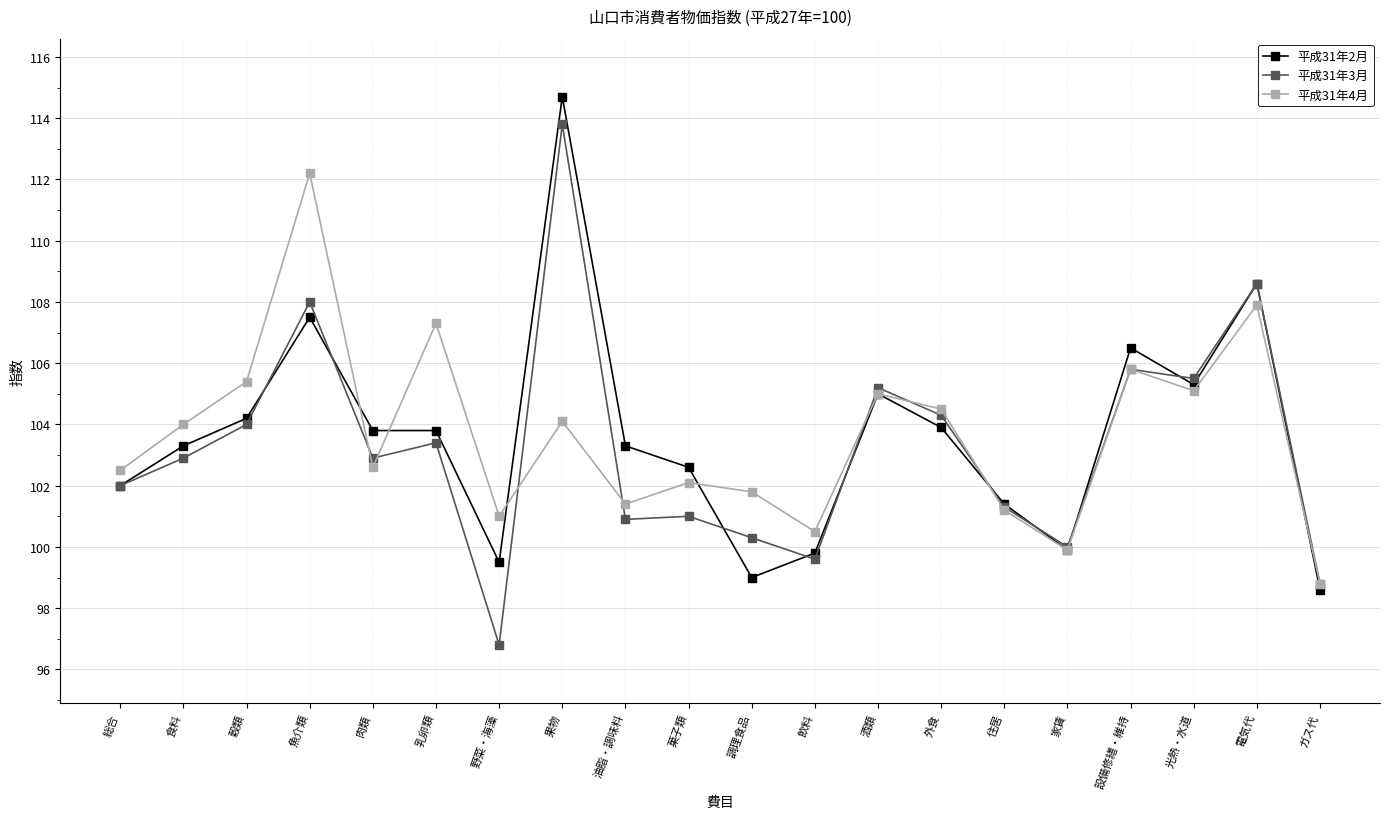

Reading left to right, transcribe all the data shown in this chart.

平成31年2月: 総合=102.0	食料=103.3	穀類=104.2	魚介類=107.5	肉類=103.8	乳卵類=103.8	野菜・海藻=99.5	果物=114.7	油脂・調味料=103.3	菓子類=102.6	調理食品=99.0	飲料=99.8	酒類=105.0	外食=103.9	住居=101.4	家賃=99.9	設備修繕・維持=106.5	光熱・水道=105.3	電気代=108.6	ガス代=98.6
平成31年3月: 総合=102.0	食料=102.9	穀類=104.0	魚介類=108.0	肉類=102.9	乳卵類=103.4	野菜・海藻=96.8	果物=113.8	油脂・調味料=100.9	菓子類=101.0	調理食品=100.3	飲料=99.6	酒類=105.2	外食=104.3	住居=101.3	家賃=100.0	設備修繕・維持=105.8	光熱・水道=105.5	電気代=108.6	ガス代=98.8
平成31年4月: 総合=102.5	食料=104.0	穀類=105.4	魚介類=112.2	肉類=102.6	乳卵類=107.3	野菜・海藻=101.0	果物=104.1	油脂・調味料=101.4	菓子類=102.1	調理食品=101.8	飲料=100.5	酒類=105.0	外食=104.5	住居=101.2	家賃=99.9	設備修繕・維持=105.8	光熱・水道=105.1	電気代=107.9	ガス代=98.8